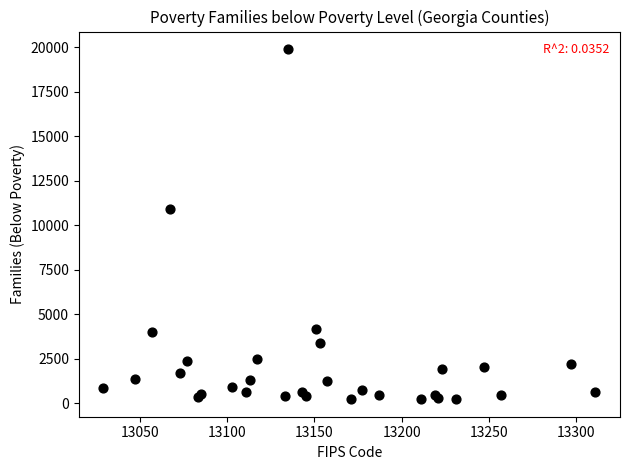

What Y value in the scatter plot is closest to 10068?

10897